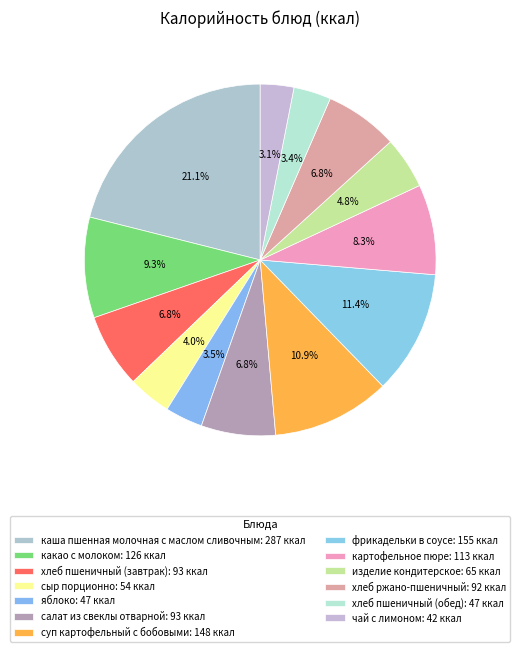

How many slices are in this pie chart?

13